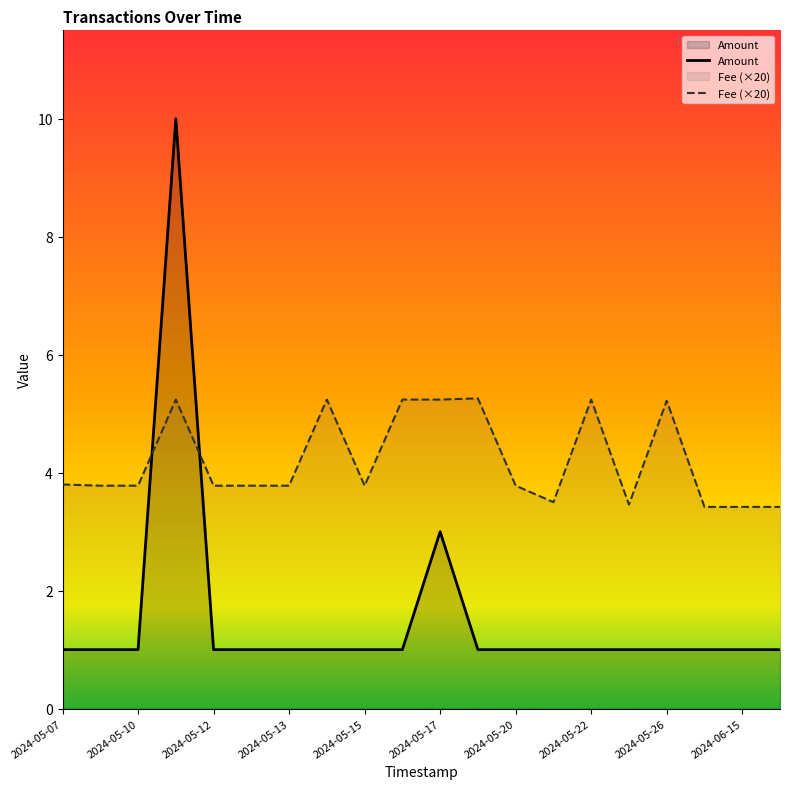

Which series has the largest total across all categories?

Fee (×20)